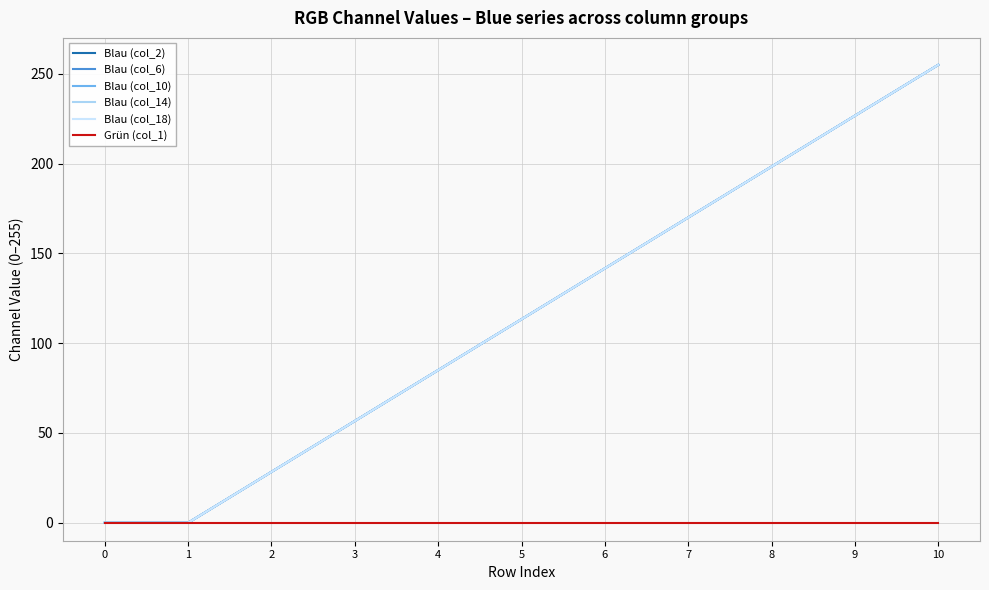

Is this an area chart (filled region under the line)?

No